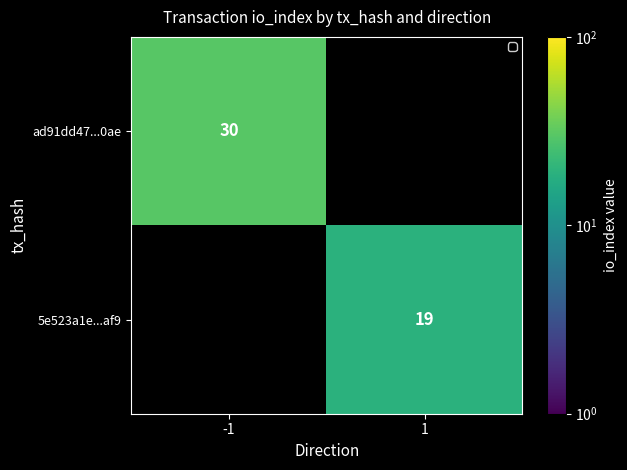

The value of 5e523a1e...af9 at 1 is 33. True or false?

False